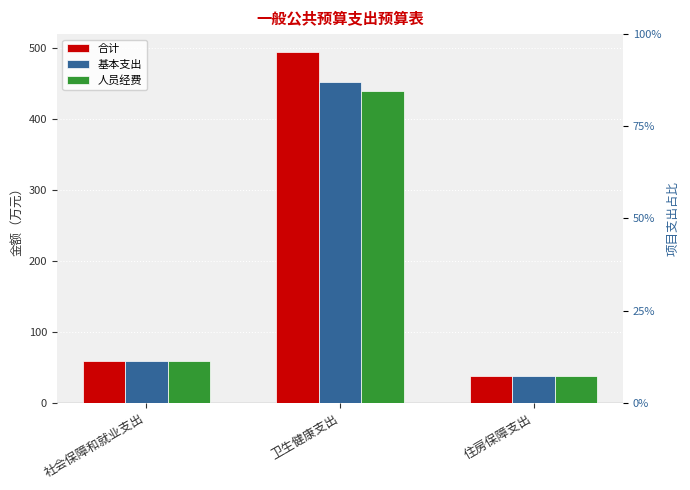

Are the bars horizontal?

No